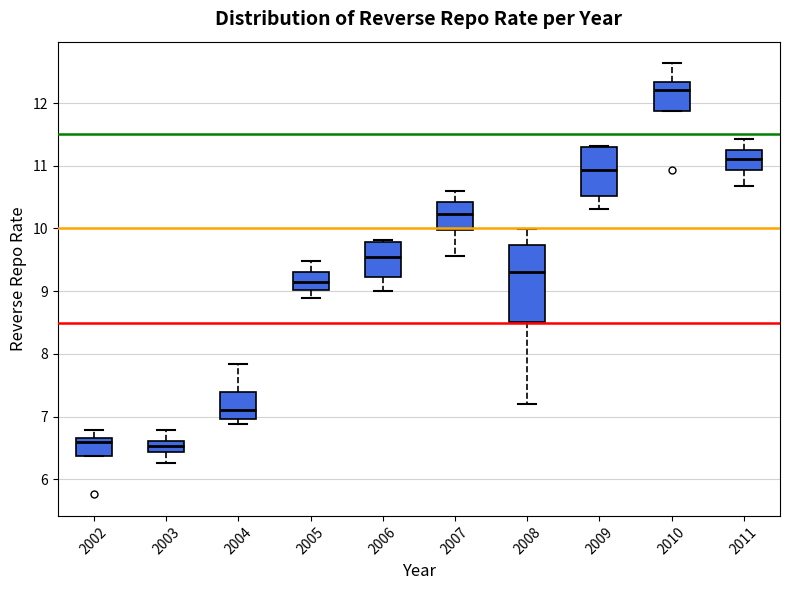

Reading left to right, read every box against the y-axis: the position of its median line, the range the box covers, and the ends of its whiskers. The values are not printed on the chart, so give them approximately, as read against the axis.

2002: median 6.6, box 6.4 to 6.7, whiskers 6.4 to 6.8
2003: median 6.5, box 6.4 to 6.6, whiskers 6.3 to 6.8
2004: median 7.1, box 7.0 to 7.4, whiskers 6.9 to 7.8
2005: median 9.2, box 9.0 to 9.3, whiskers 8.9 to 9.5
2006: median 9.5, box 9.2 to 9.8, whiskers 9.0 to 9.8
2007: median 10.2, box 10.0 to 10.4, whiskers 9.6 to 10.6
2008: median 9.3, box 8.5 to 9.7, whiskers 7.2 to 10.0
2009: median 10.9, box 10.5 to 11.3, whiskers 10.3 to 11.3
2010: median 12.2, box 11.9 to 12.3, whiskers 11.9 to 12.6
2011: median 11.1, box 10.9 to 11.3, whiskers 10.7 to 11.4